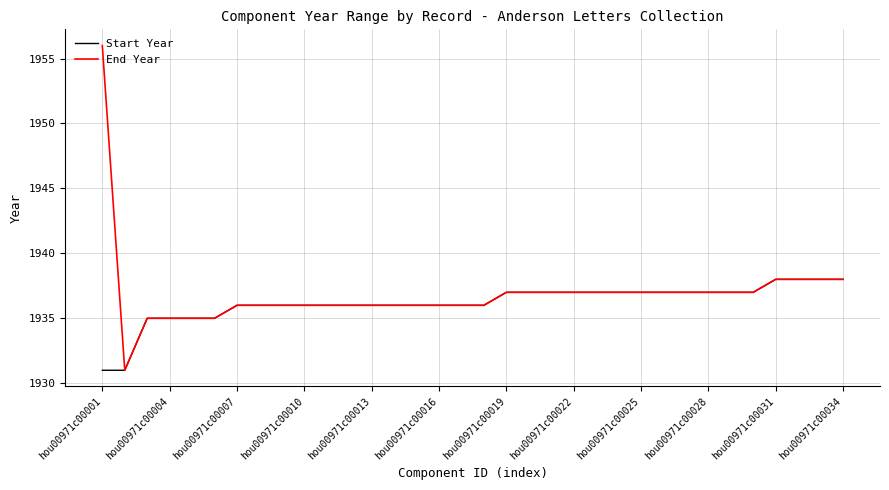

Rank the series by their average value, from highest to lowest.

End Year, Start Year